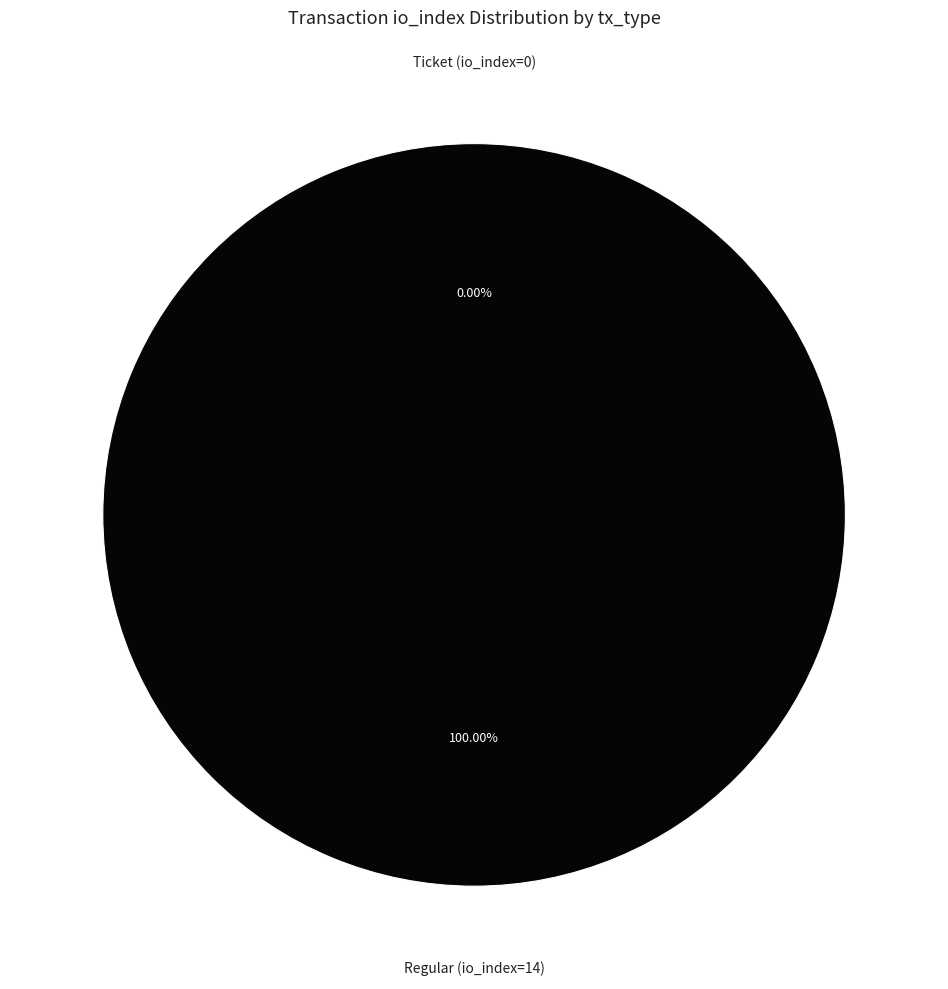

Count the number of slices in the pie.

2